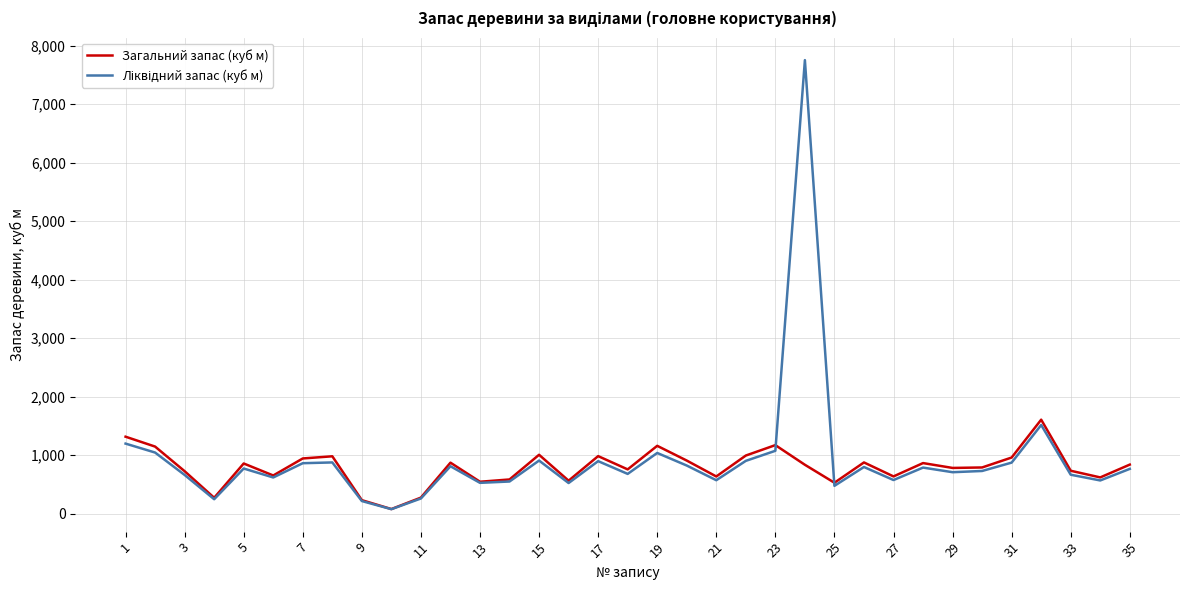

What is the greatest value displayed?

7751